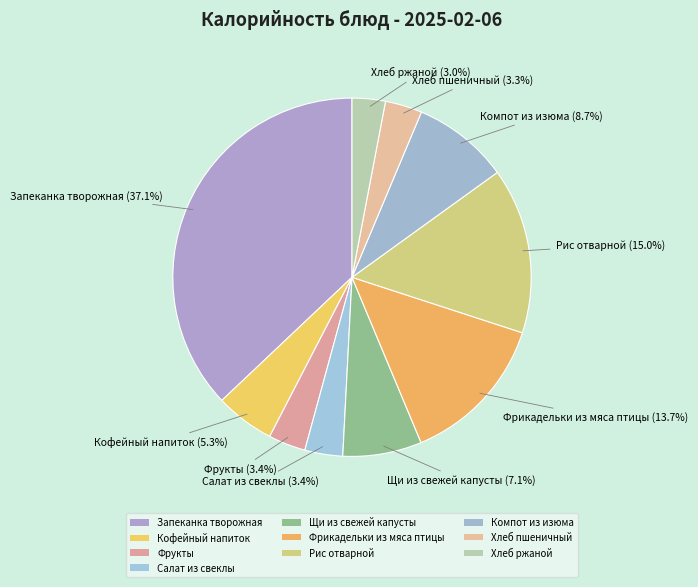

What is the change in value from Компот из изюма to Хлеб пшеничный?

-75.4